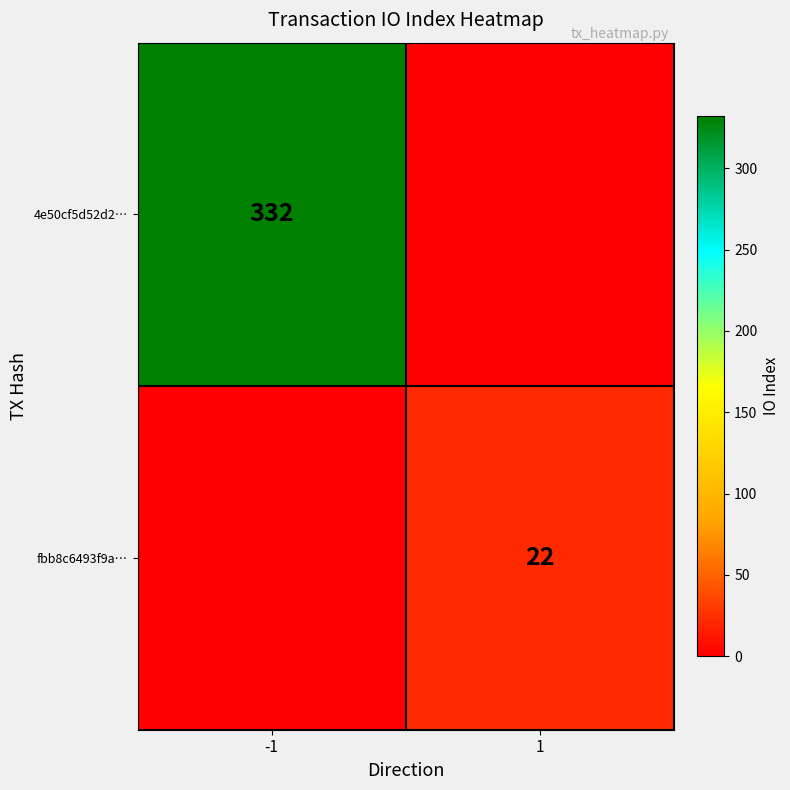

True or false: fbb8c6493f9a… has a value of 31 at 1.

False